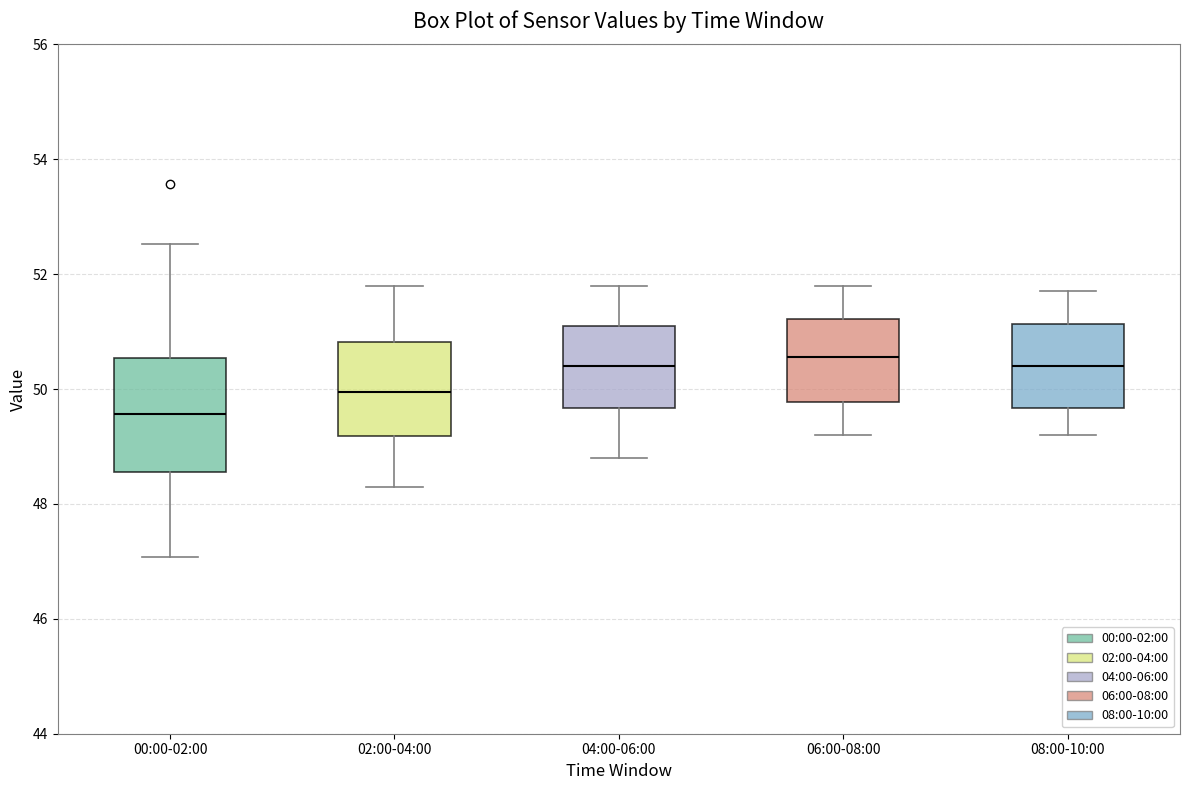

Reading left to right, read every box against the y-axis: the position of its median line, the range the box covers, and the ends of its whiskers. The values are not printed on the chart, so give them approximately, as read against the axis.

00:00-02:00: median 49.6, box 48.6 to 50.6, whiskers 47.0 to 52.6
02:00-04:00: median 50.0, box 49.2 to 50.8, whiskers 48.4 to 51.8
04:00-06:00: median 50.4, box 49.6 to 51.2, whiskers 48.8 to 51.8
06:00-08:00: median 50.6, box 49.8 to 51.2, whiskers 49.2 to 51.8
08:00-10:00: median 50.4, box 49.6 to 51.2, whiskers 49.2 to 51.8